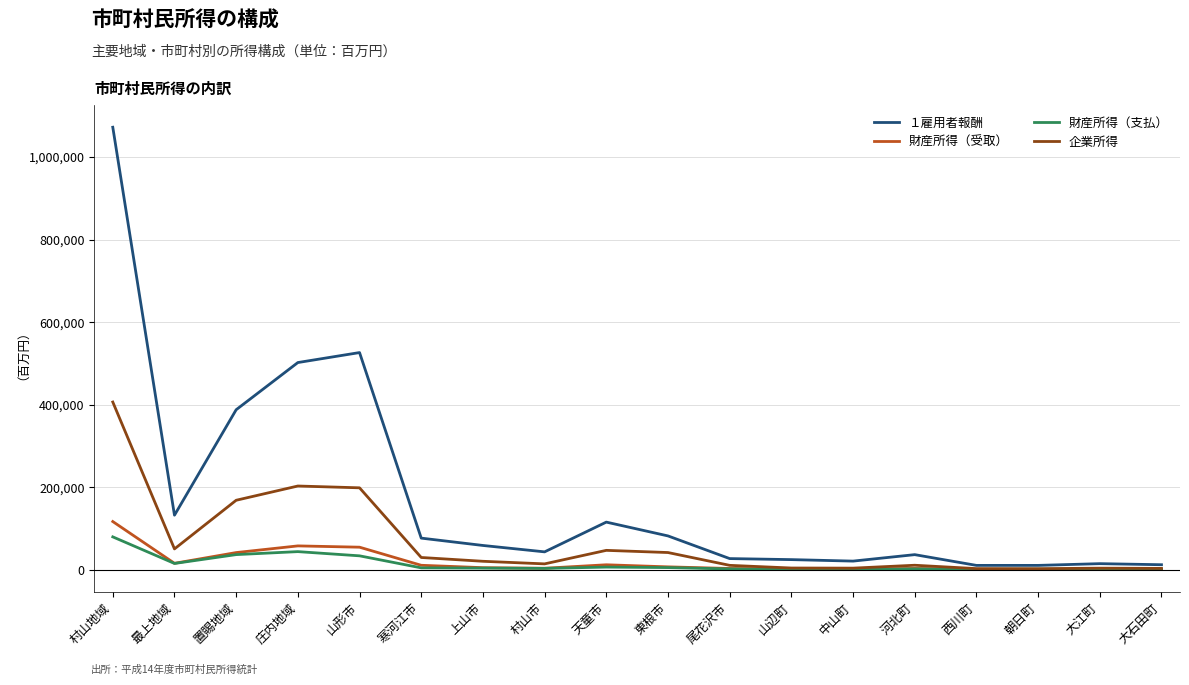

What value does the 財産所得（支払） series have at 西川町?

1837